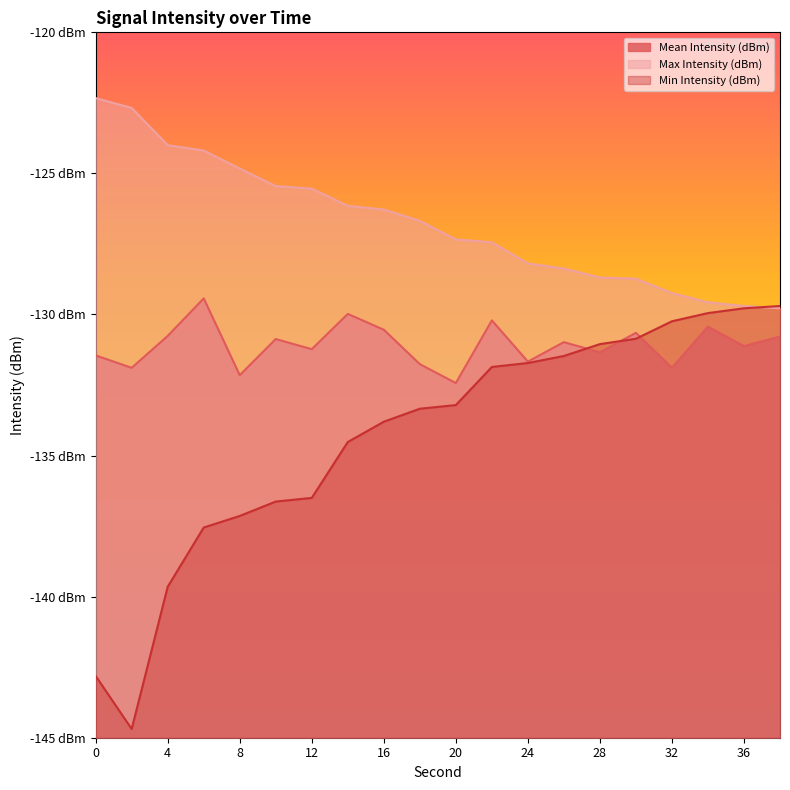

What is the difference between the maximum and minimum values in the Mean Intensity (dBm) series?

3.0